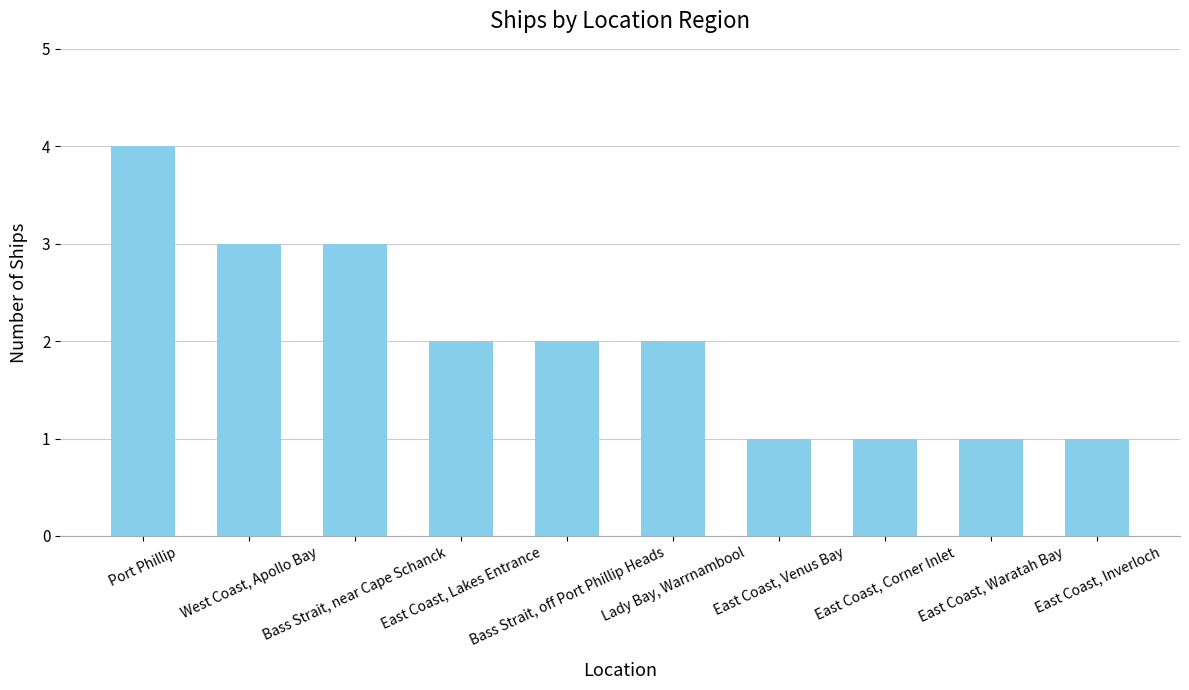

Reading right to left, transcribe all the data shown in this chart.

East Coast, Inverloch=1	East Coast, Waratah Bay=1	East Coast, Corner Inlet=1	East Coast, Venus Bay=1	Lady Bay, Warrnambool=2	Bass Strait, off Port Phillip Heads=2	East Coast, Lakes Entrance=2	Bass Strait, near Cape Schanck=3	West Coast, Apollo Bay=3	Port Phillip=4